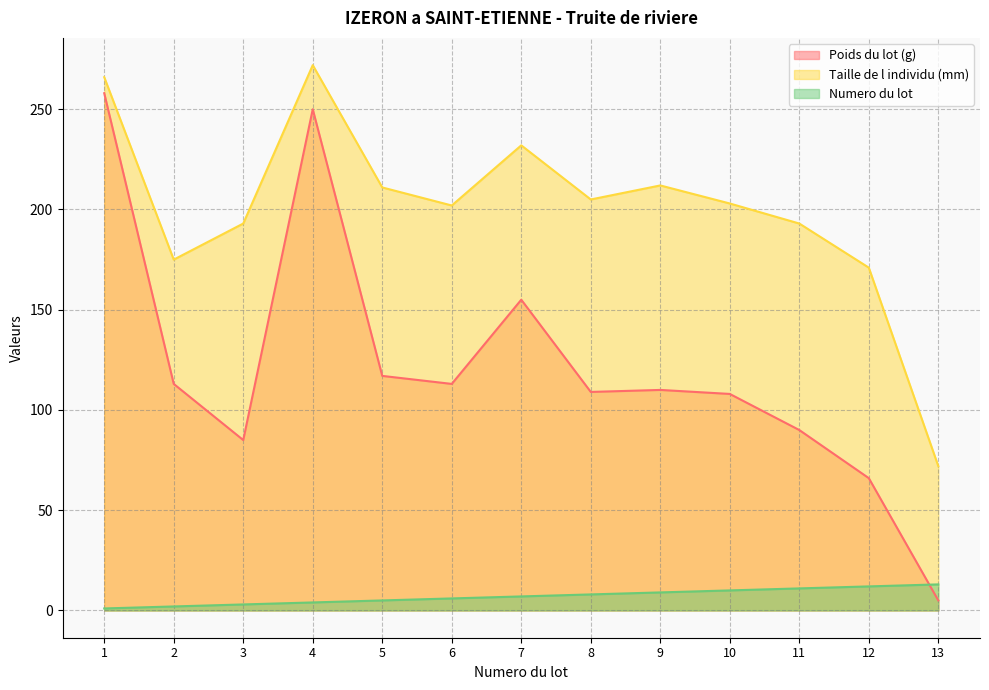

True or false: Numero du lot has a value of 1 at 2.

False